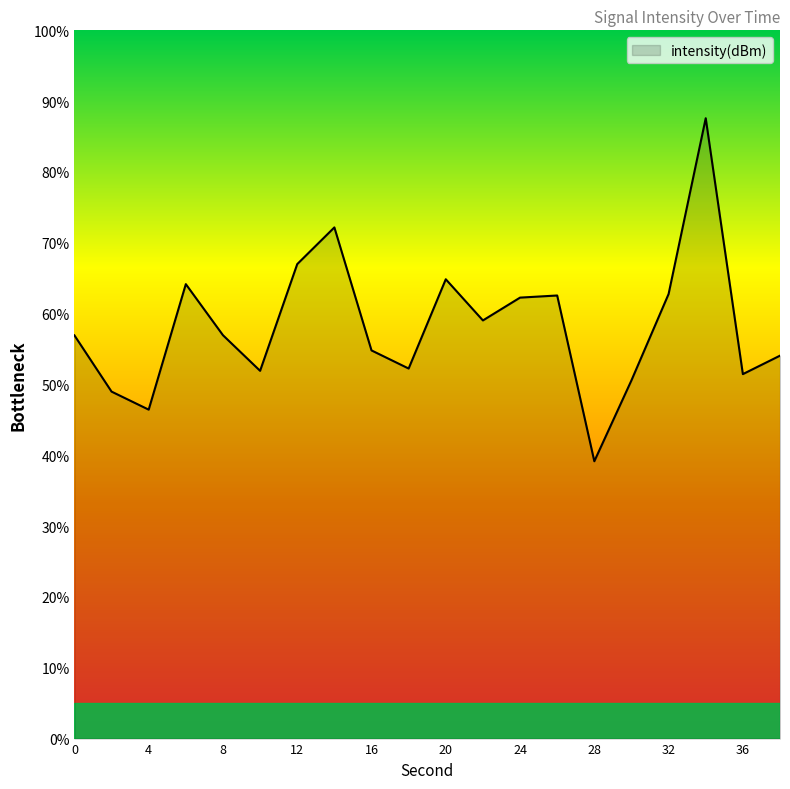

What is the difference between the maximum and minimum values?

48.4